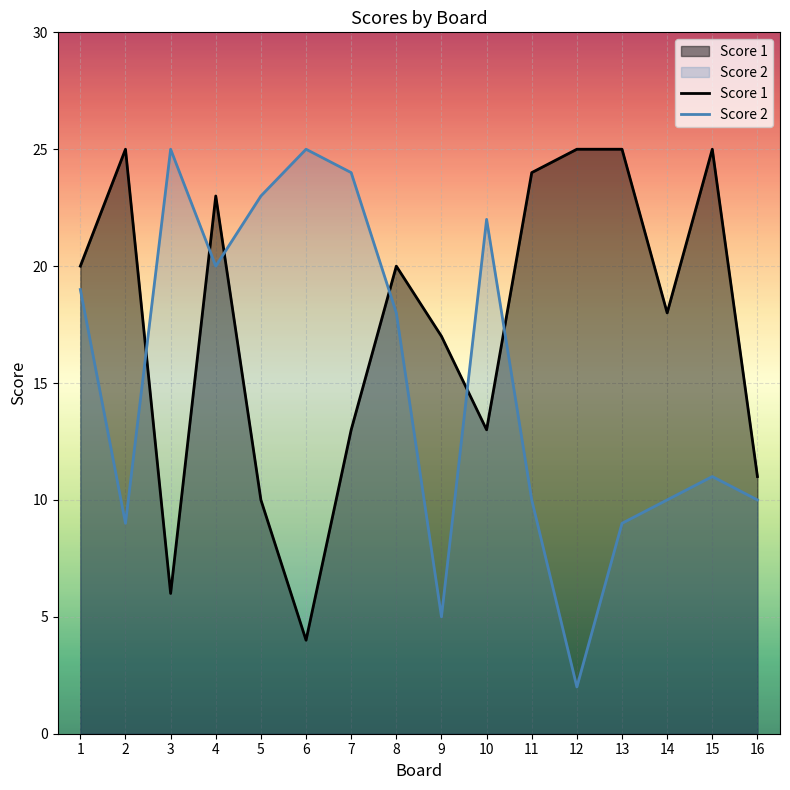

Count the number of data series in this chart.

2